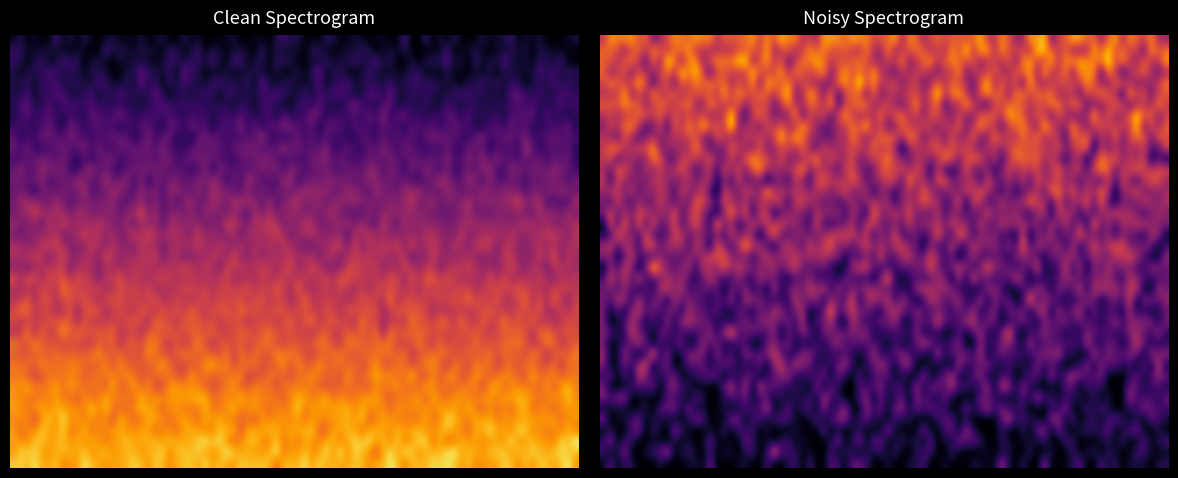

What is the spread (max minus min) of values at direction?

2